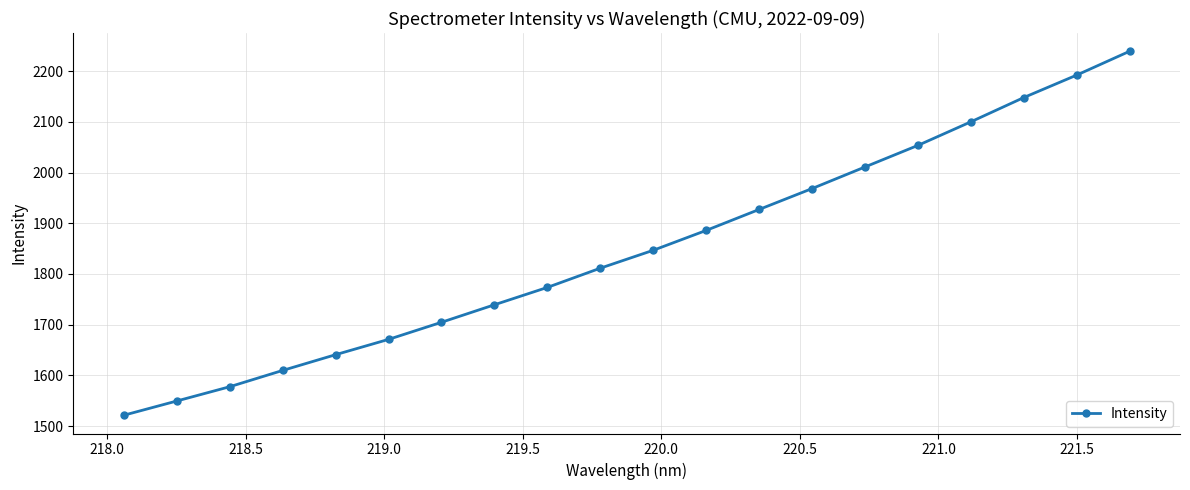

What is the value of the 3rd point from the left?

1577.4